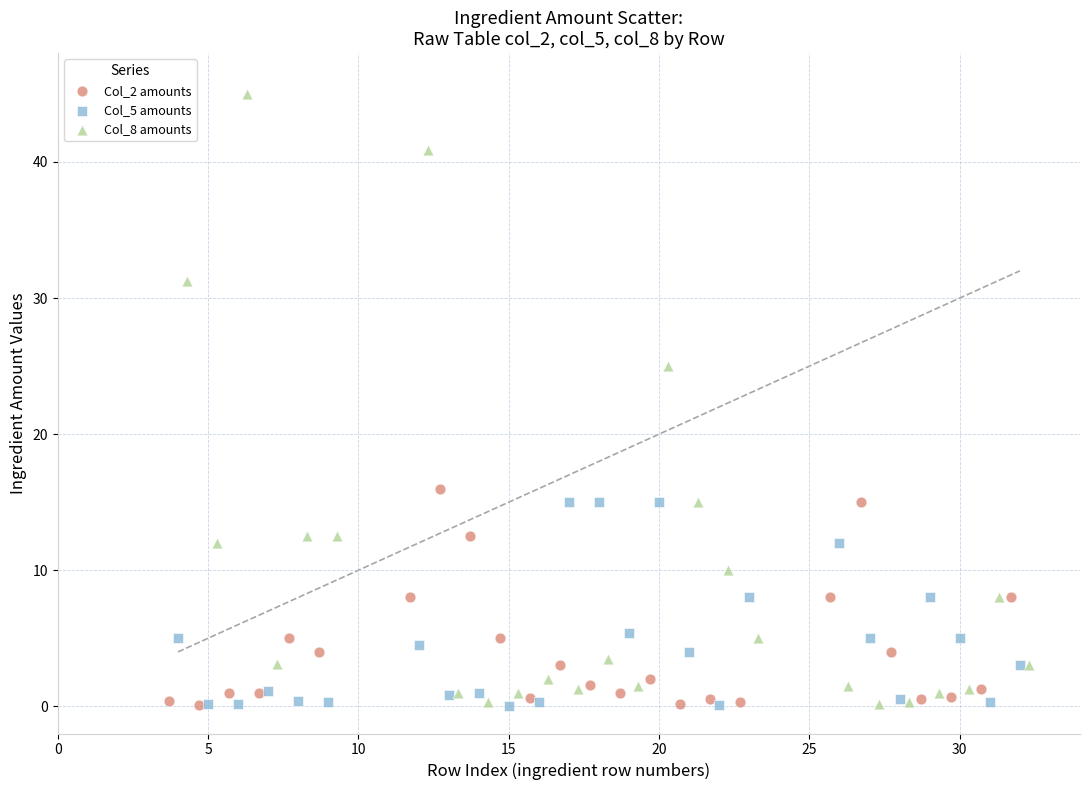

Which series has the widest spread of Y values?

Col_8 amounts